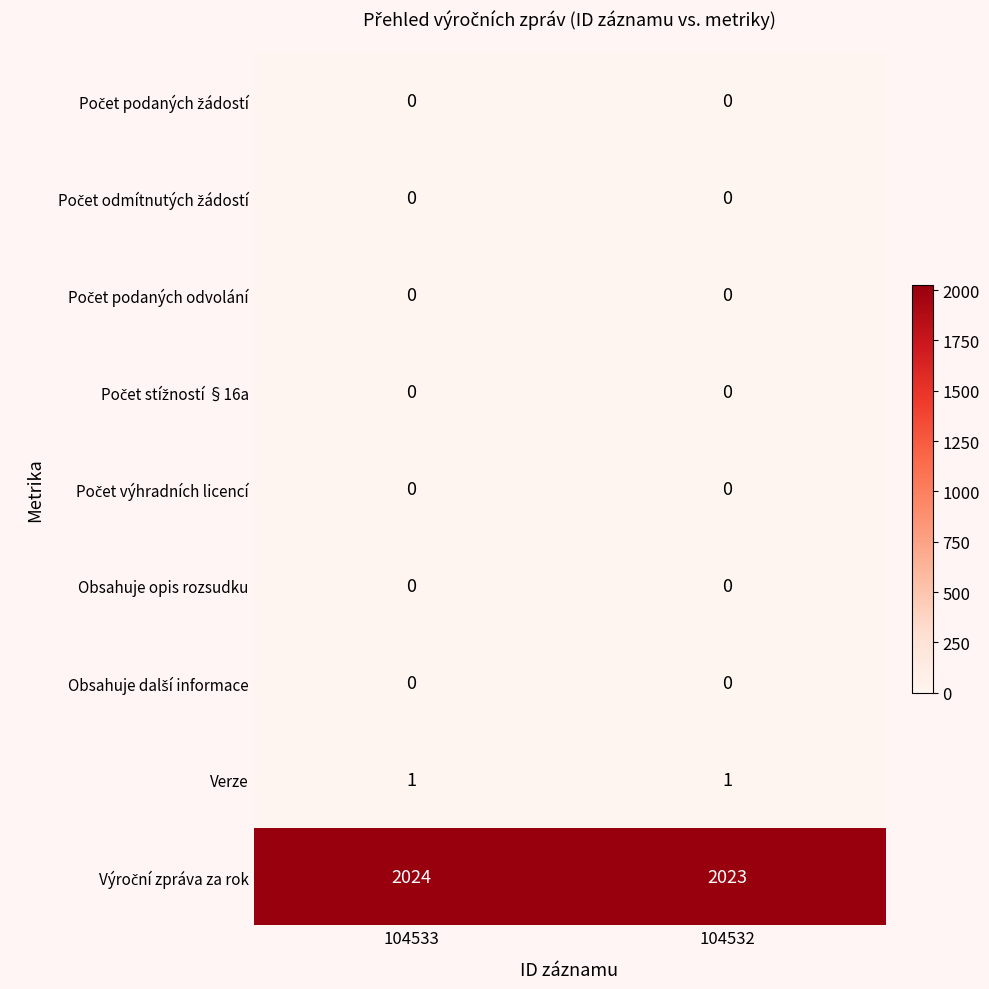

Count the number of data series in this chart.

9